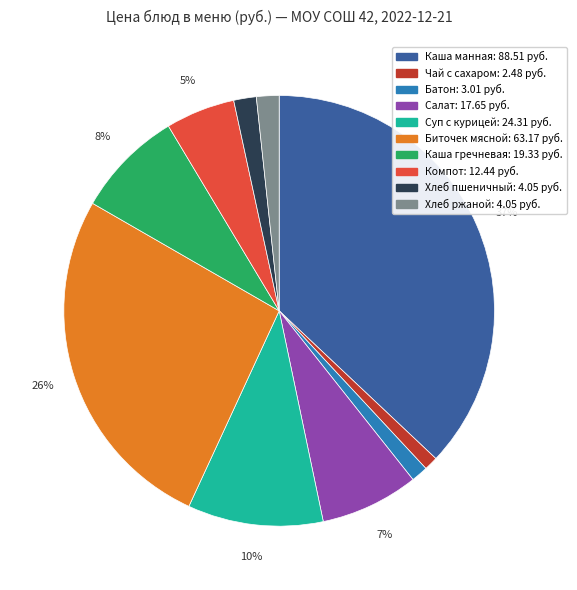

Does any single category account for the majority?

No